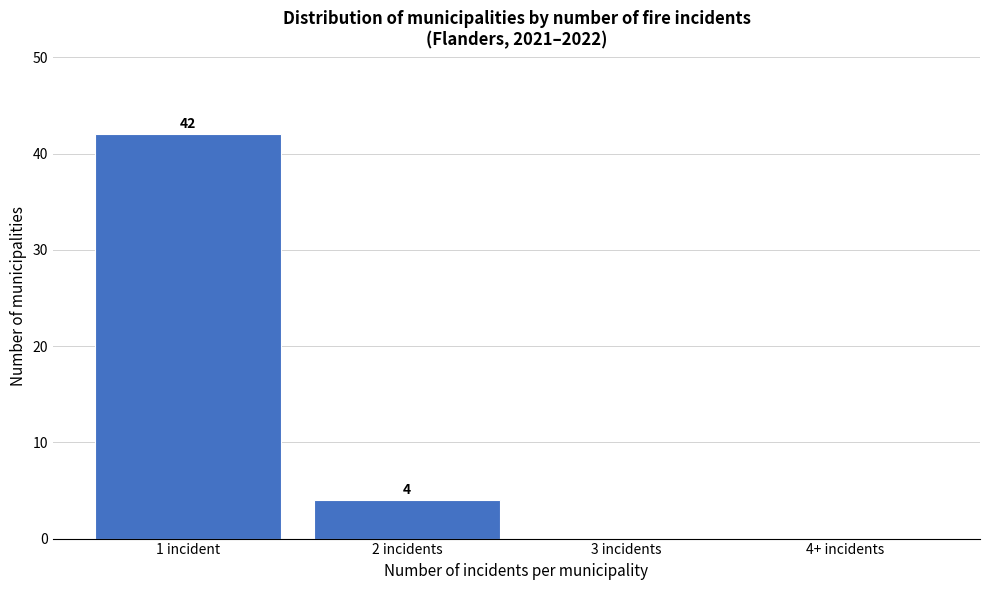

Reading right to left, transcribe all the data shown in this chart.

4+ incidents=0	3 incidents=0	2 incidents=4	1 incident=42